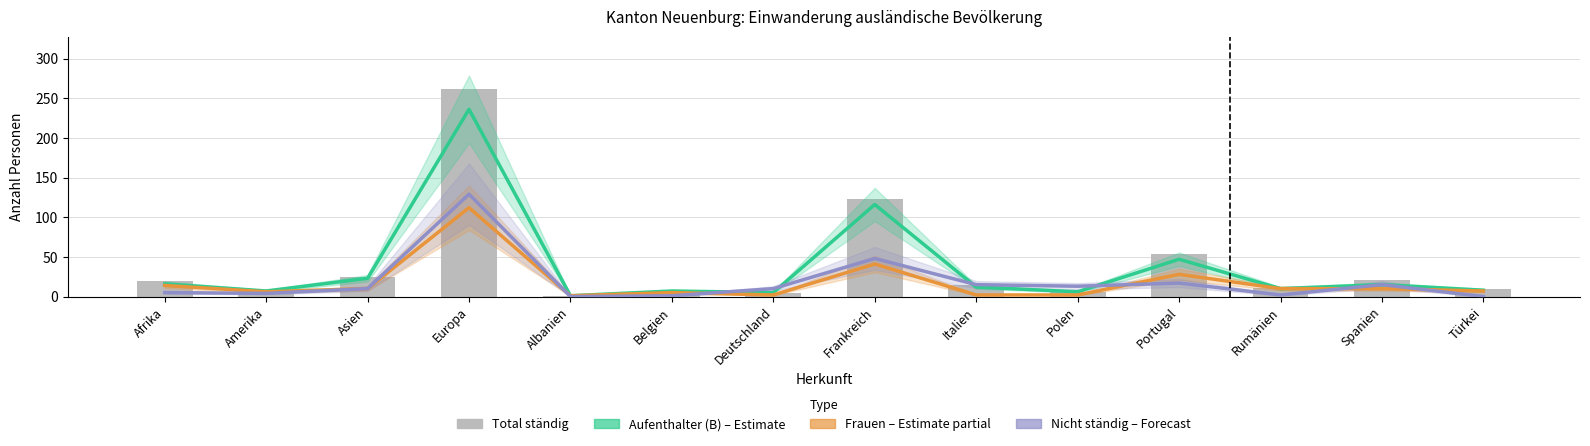

At how many categories does at least one series exceed 41?

3